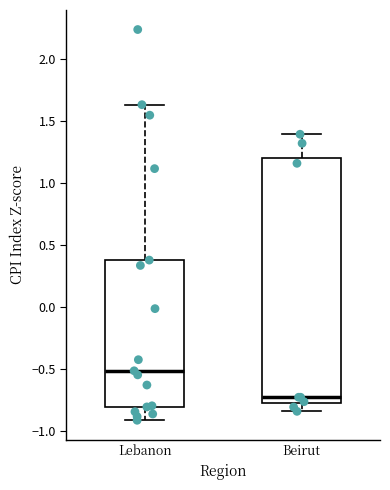

Which box's median line is the highest?

Lebanon